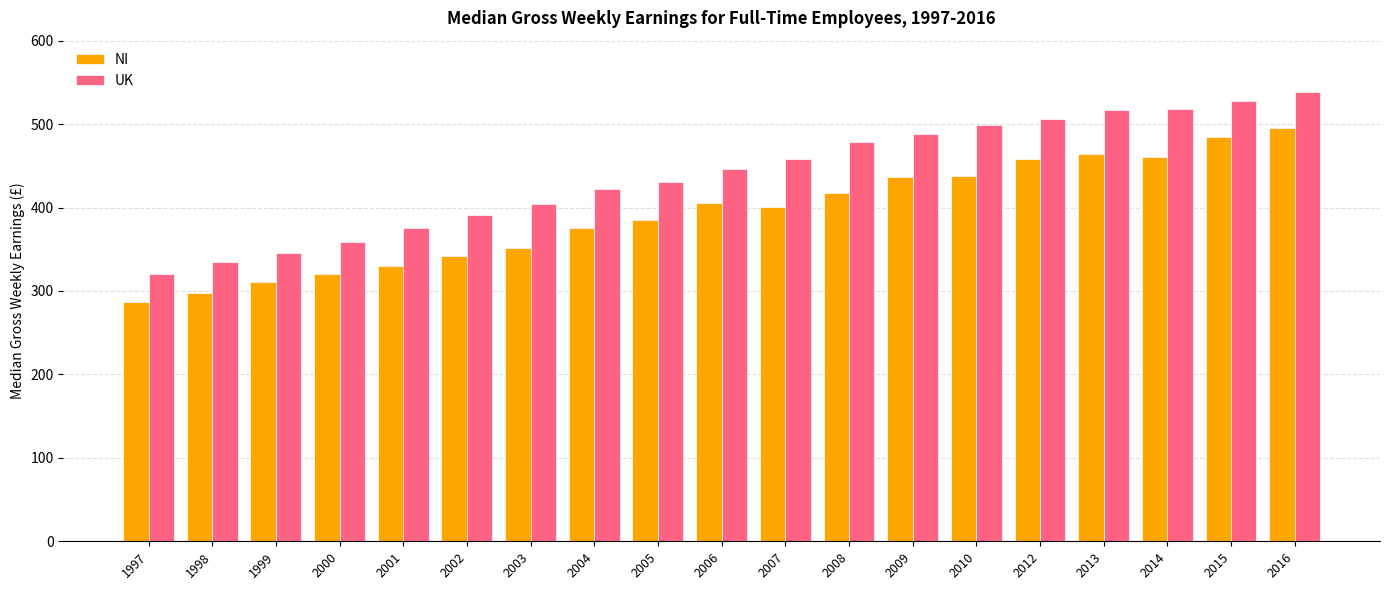

What is the total value across all series at 2015?

1011.8